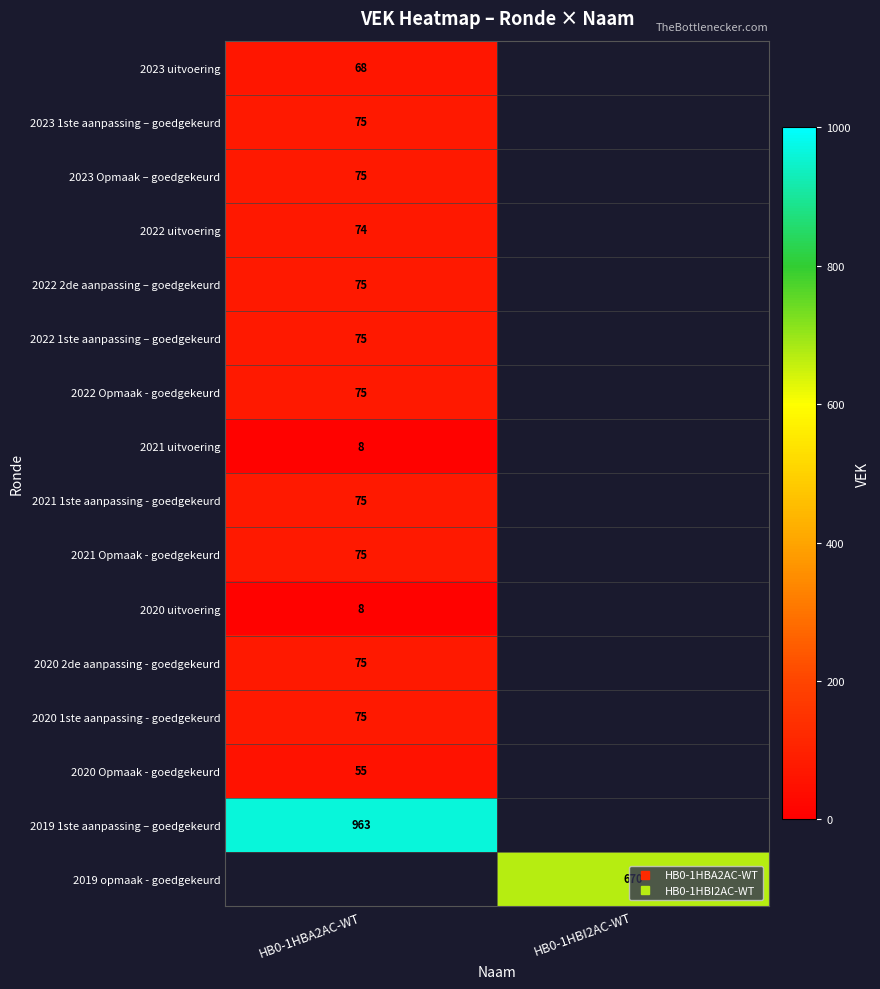

Is the value of 2020 Opmaak - goedgekeurd at HB0-1HBI2AC-WT greater than the value of 2022 Opmaak - goedgekeurd at HB0-1HBA2AC-WT?

No